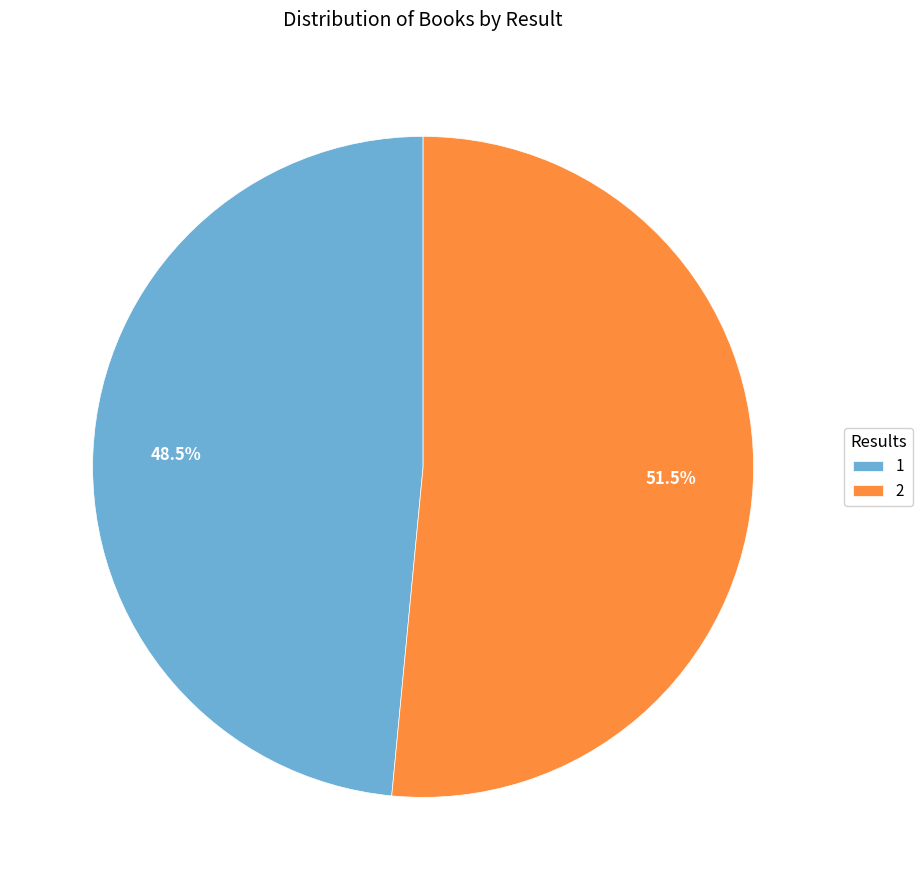

Is 2 the majority of the pie?

Yes